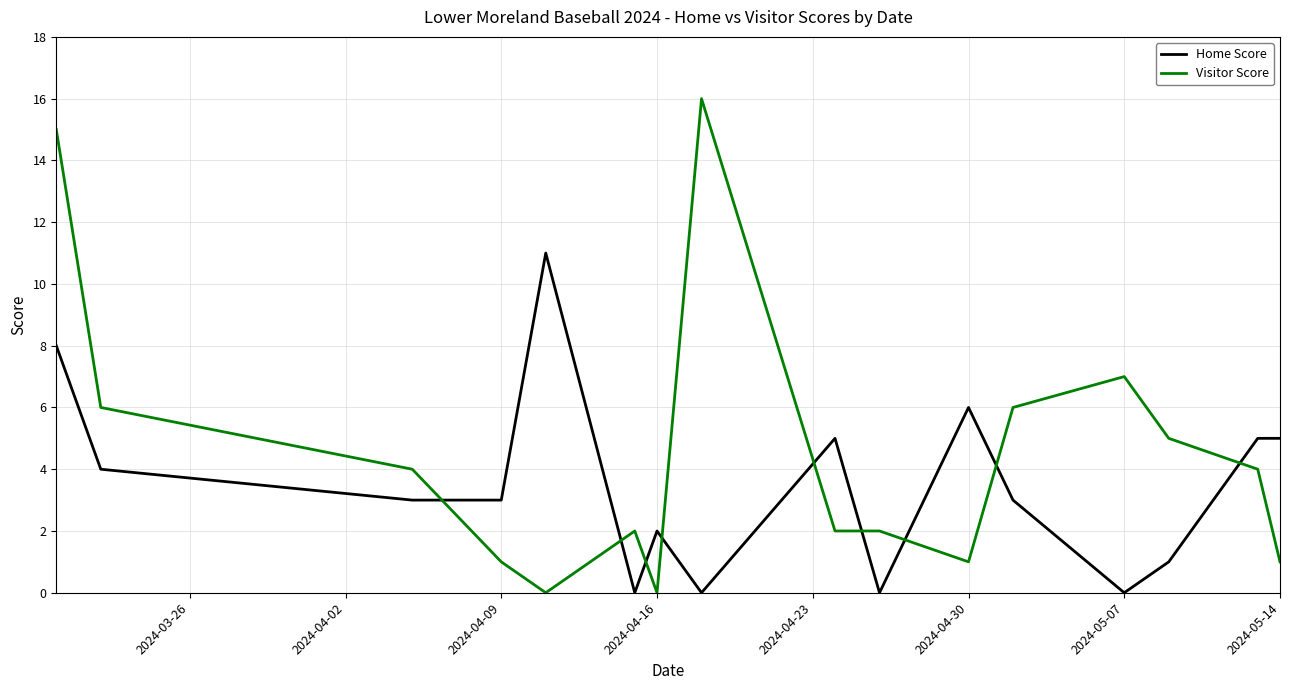

What is the maximum value for Visitor Score?

16